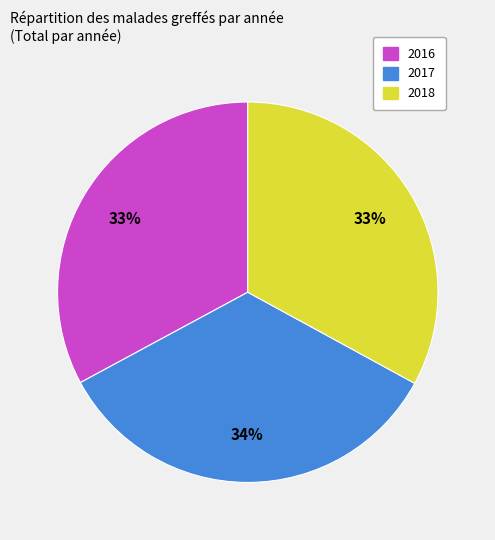

Is the sum of 2016 and 2018 greater than half?

Yes